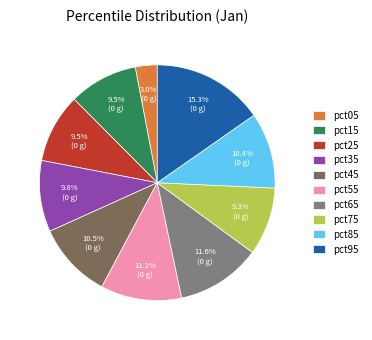

To the nearest percent, what percentage of the pie is pct75?

9%